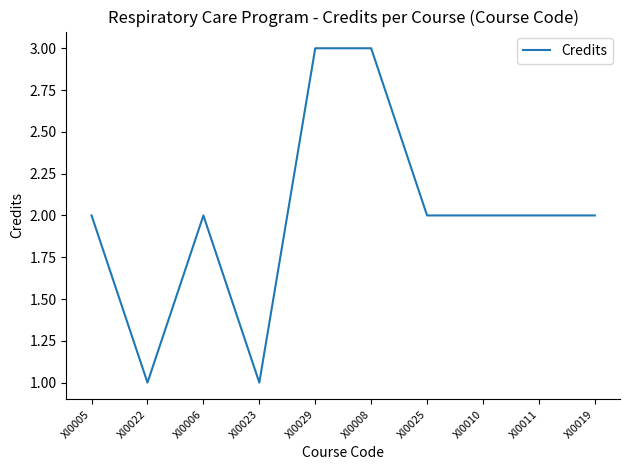

What is the difference between the maximum and minimum values?

2